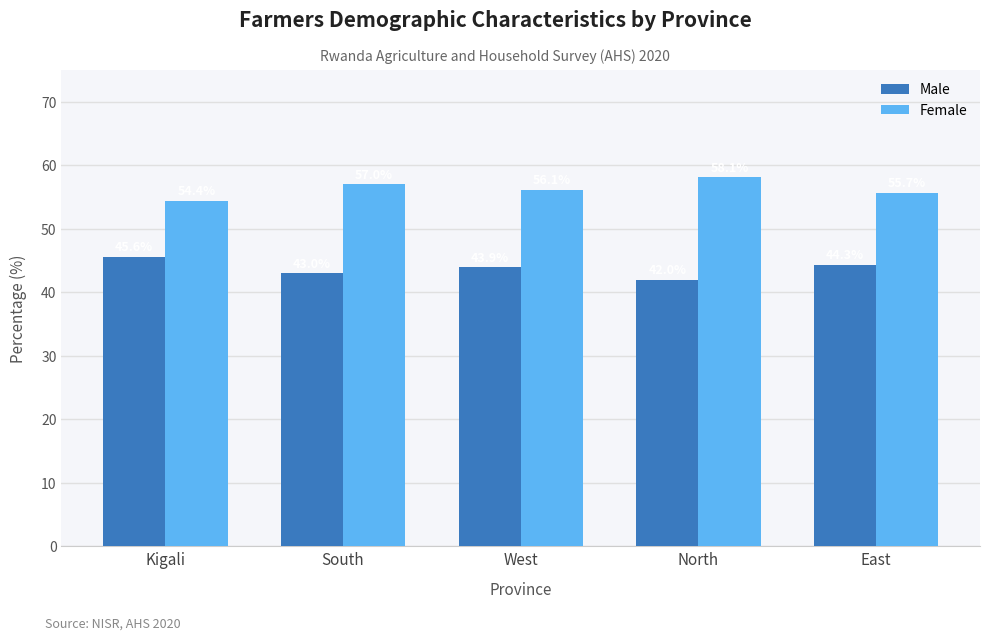

What is the label of the 1st bar from the right?

East